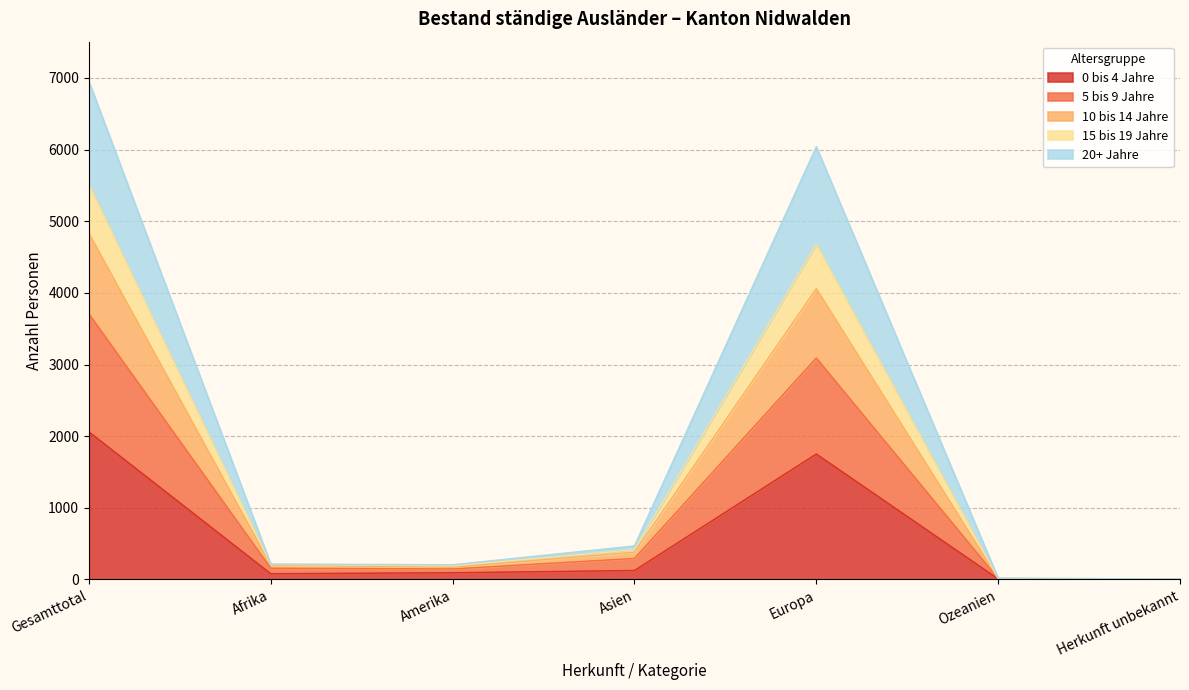

True or false: 5 bis 9 Jahre has more than 0 points higher than both neighbors.

True